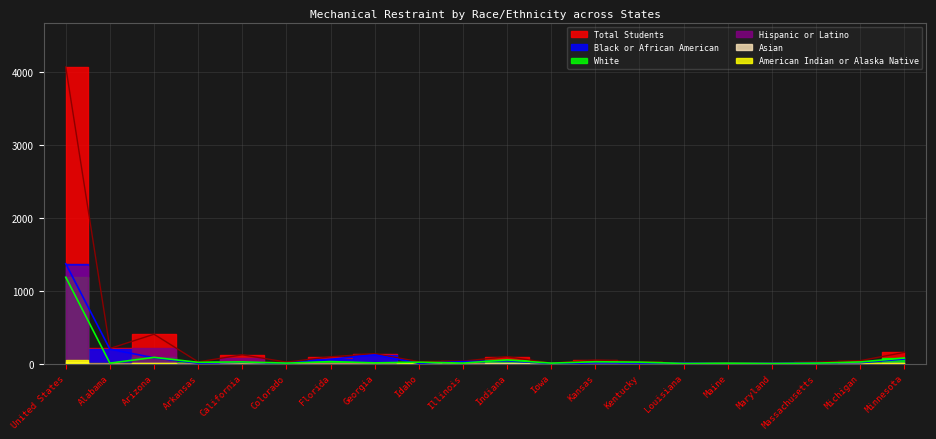

Where is White nearest to the value 591?

Arizona